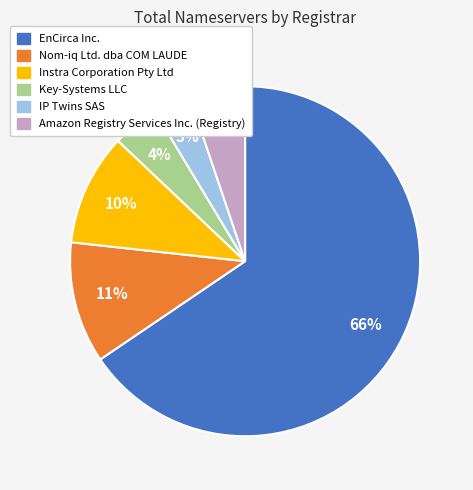

What is the largest slice in the pie chart?

EnCirca Inc.